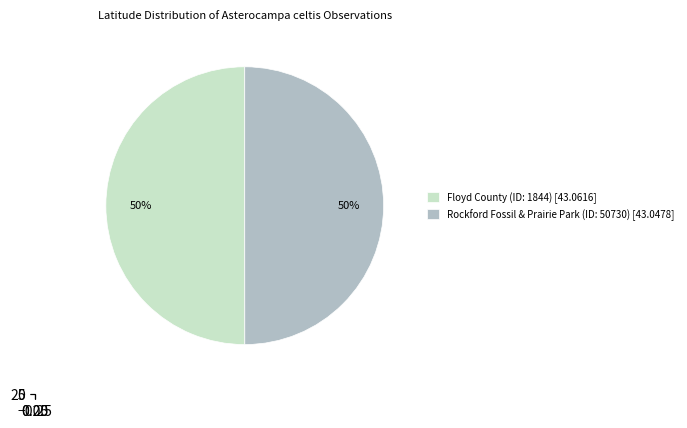

True or false: Floyd County (ID: 1844) accounts for 50% of the total.

True